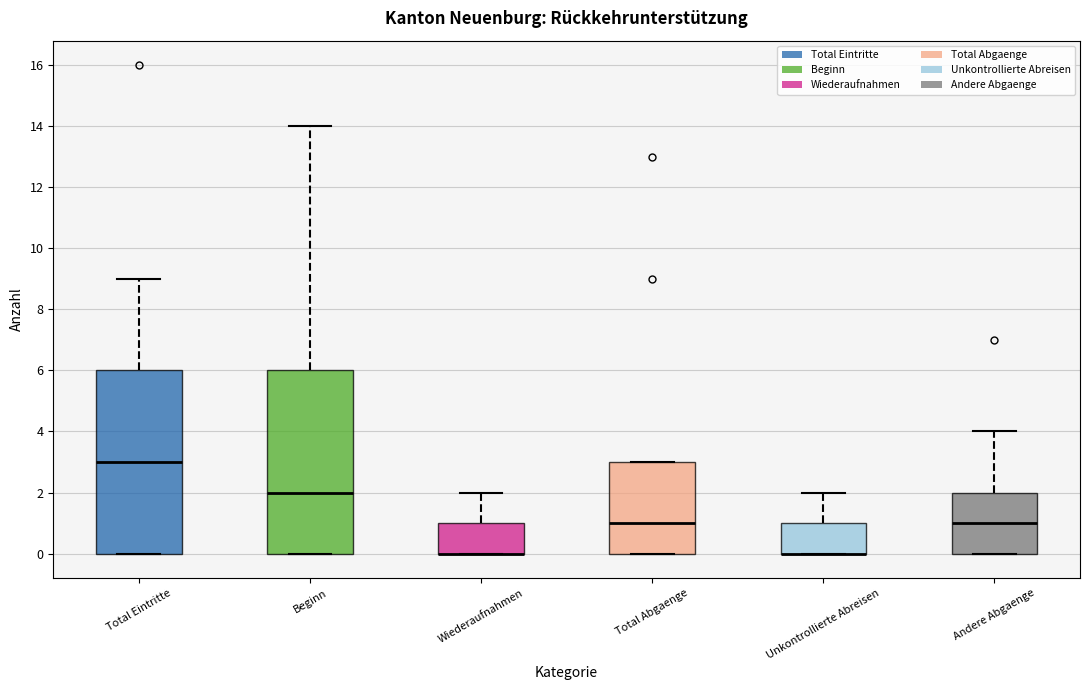

Where does the median line of the box for Andere Abgaenge sit on the y-axis? The values are not printed on the chart, so give them approximately, as read against the axis.

1